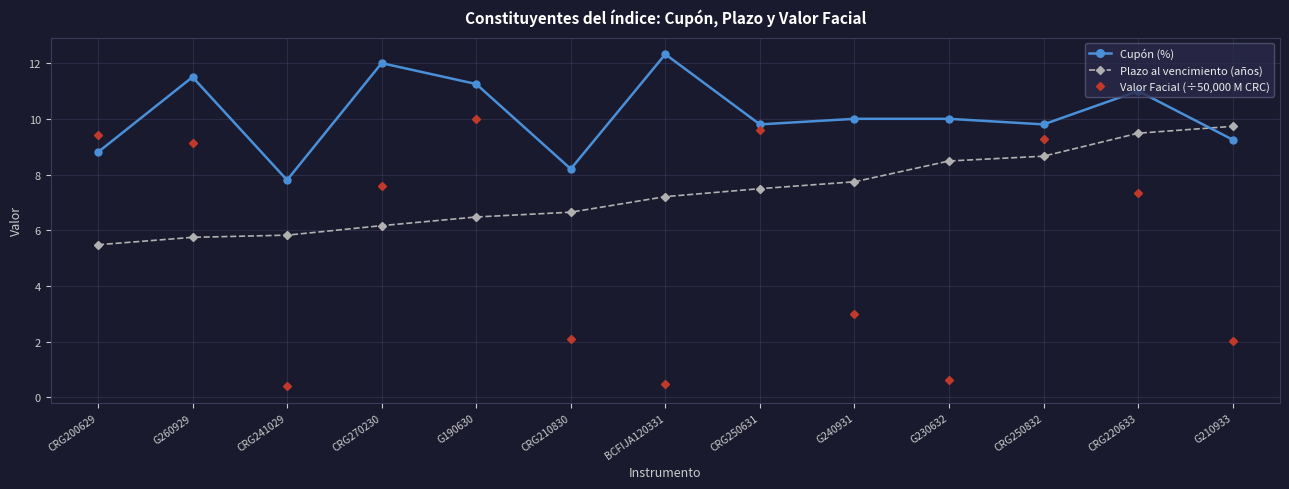

Is the value of Valor Facial (÷50,000 M CRC) at CRG220633 greater than the value of Cupón (%) at CRG270230?

No